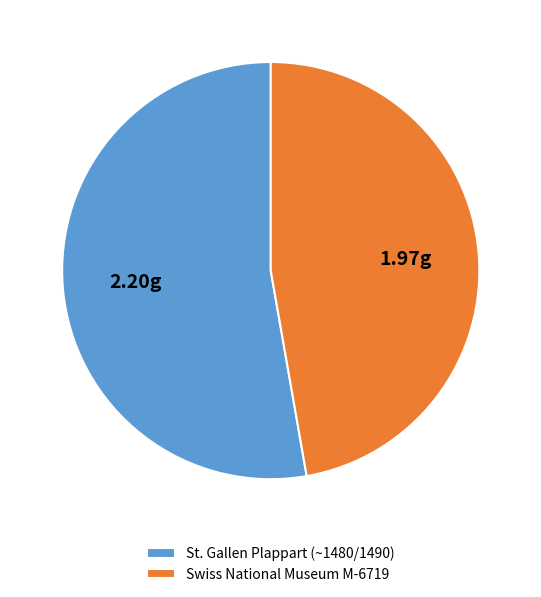

Is there a majority slice in this chart?

Yes